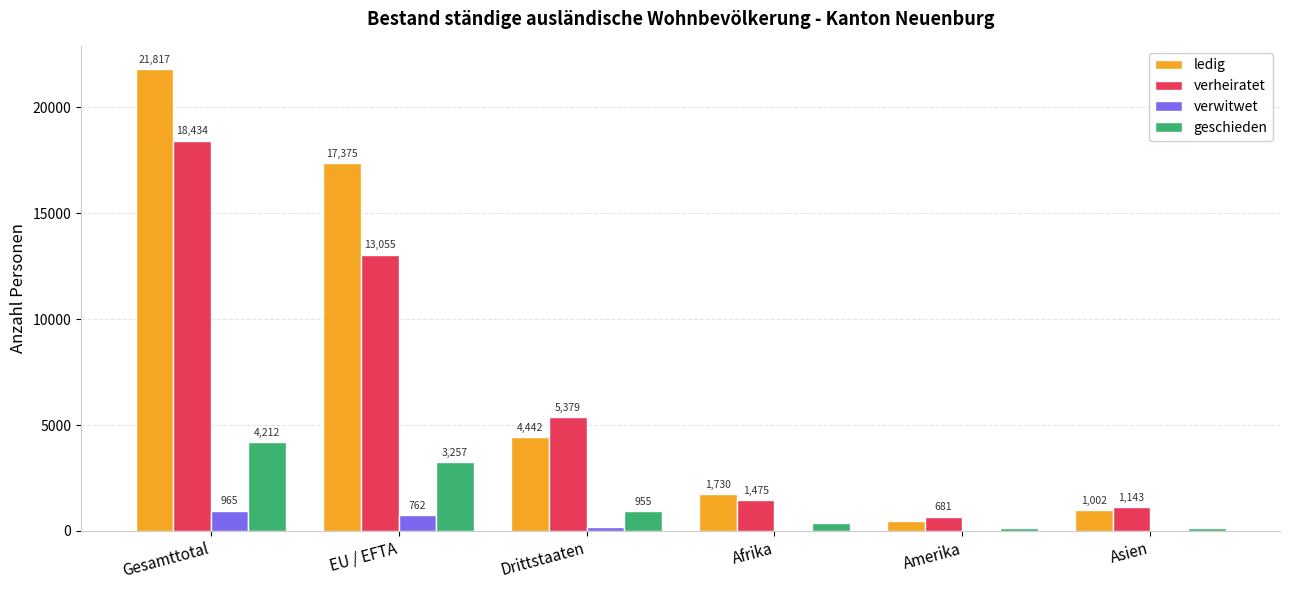

Is it true that ledig equals 513 at Afrika?

False